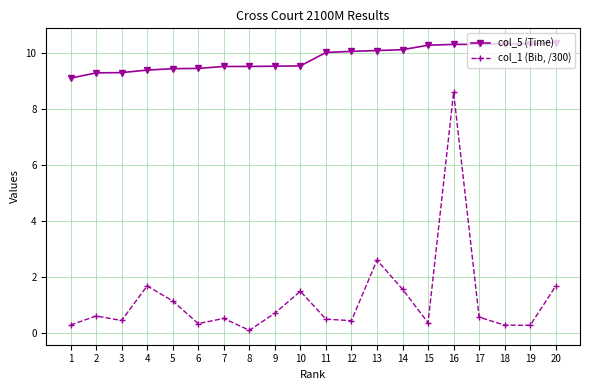

What is the maximum value shown in the chart?

10.4